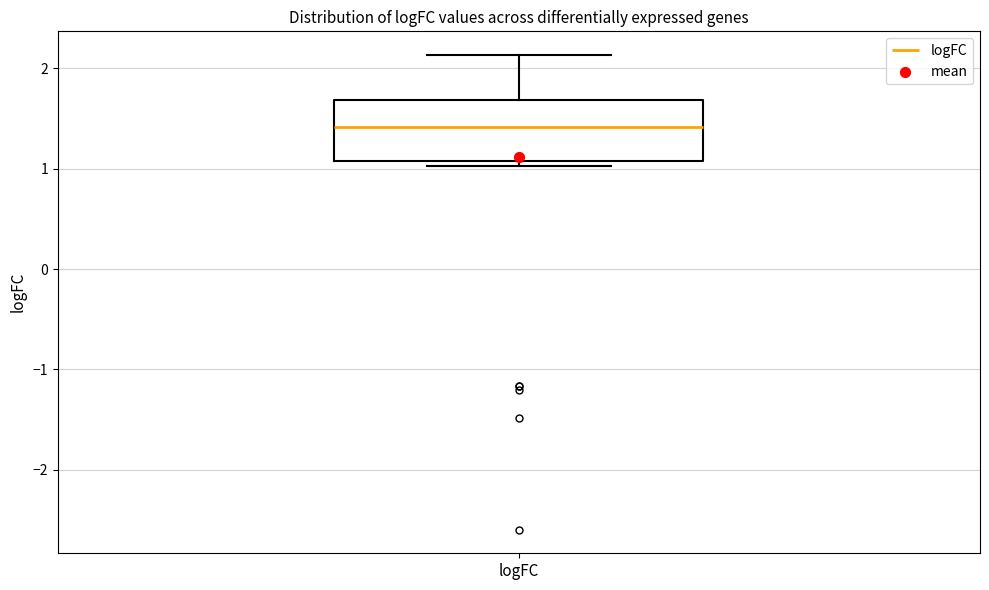

Where is the lower edge of the box for logFC on the y-axis? The values are not printed on the chart, so give them approximately, as read against the axis.

1.1